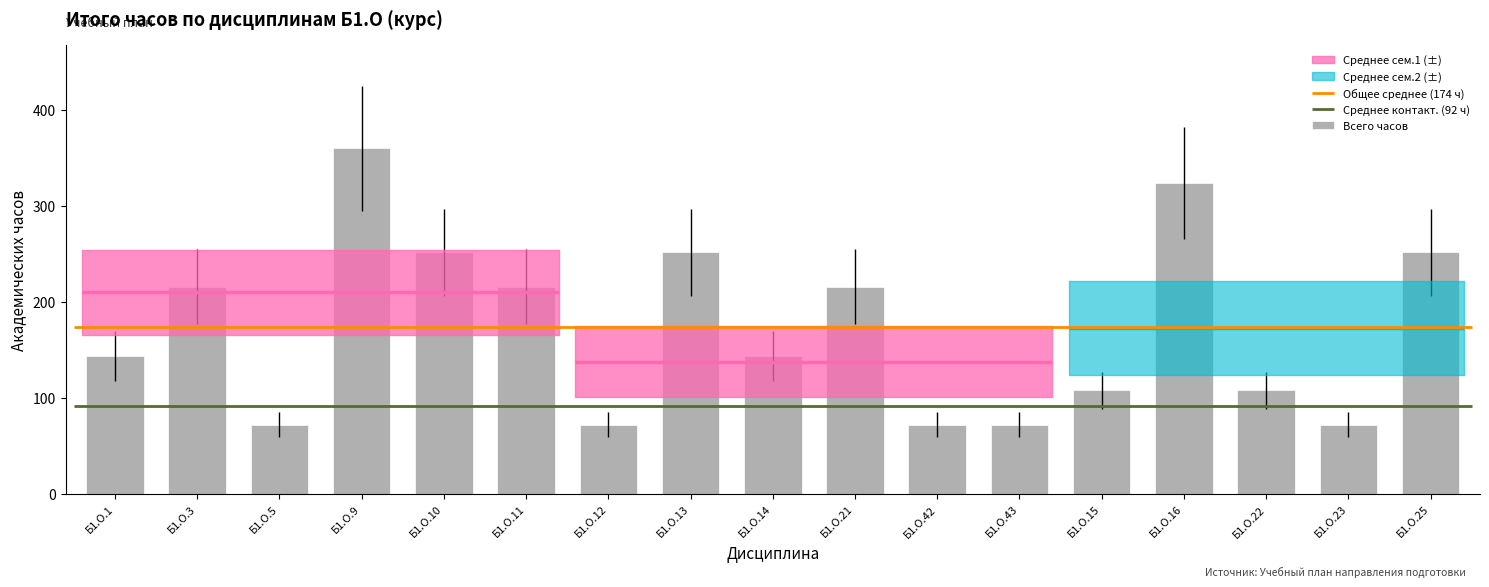

What is the label of the 2nd bar from the right?

Б1.О.23